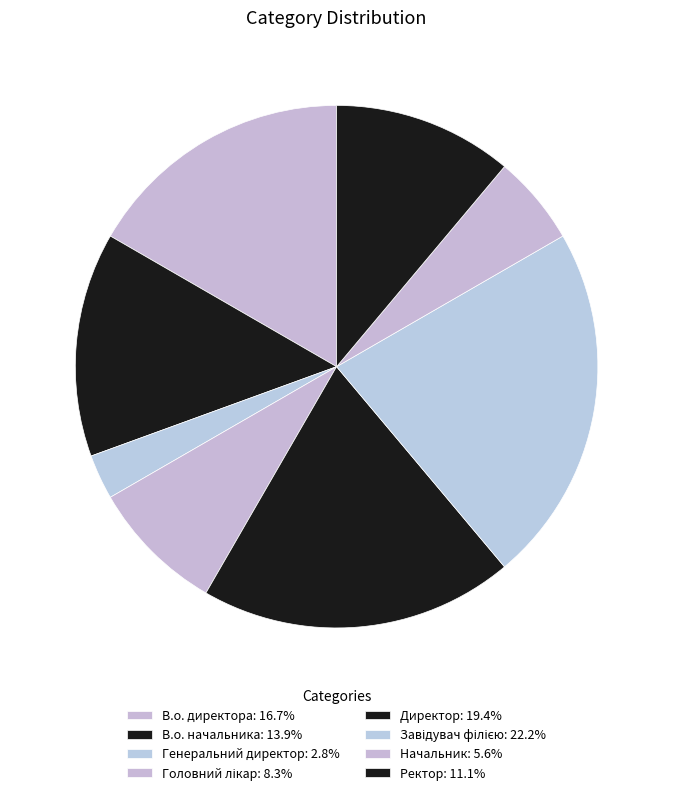

Is it true that Директор is 11% of the pie?

False